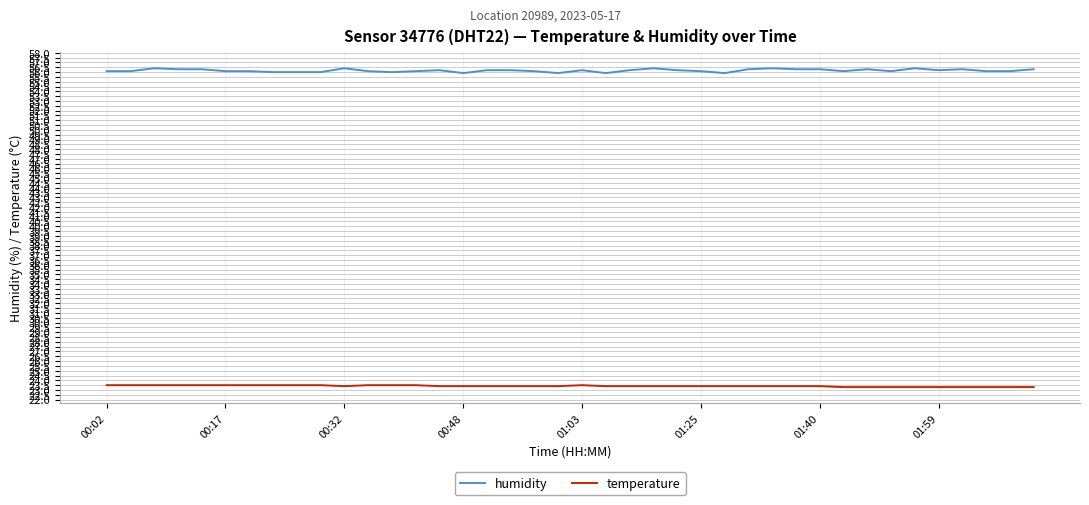

What is the greatest value displayed?

56.4